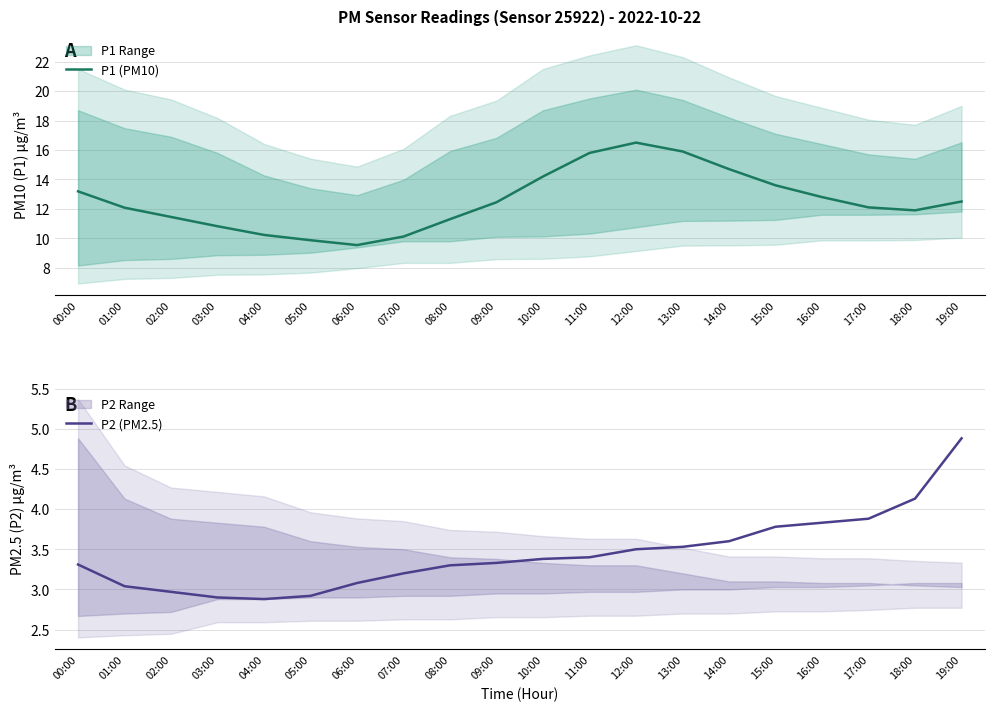

Between 04:00 and 17:00, which series saw the biggest shift?

P1 (PM10)